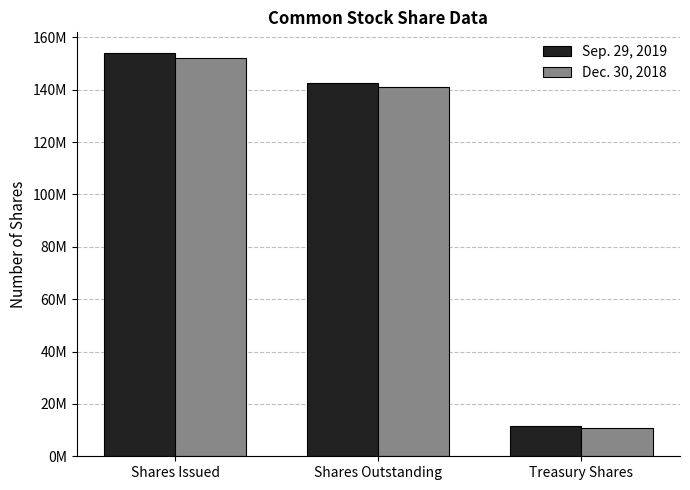

What are all the series names shown in the legend?

Sep. 29, 2019, Dec. 30, 2018